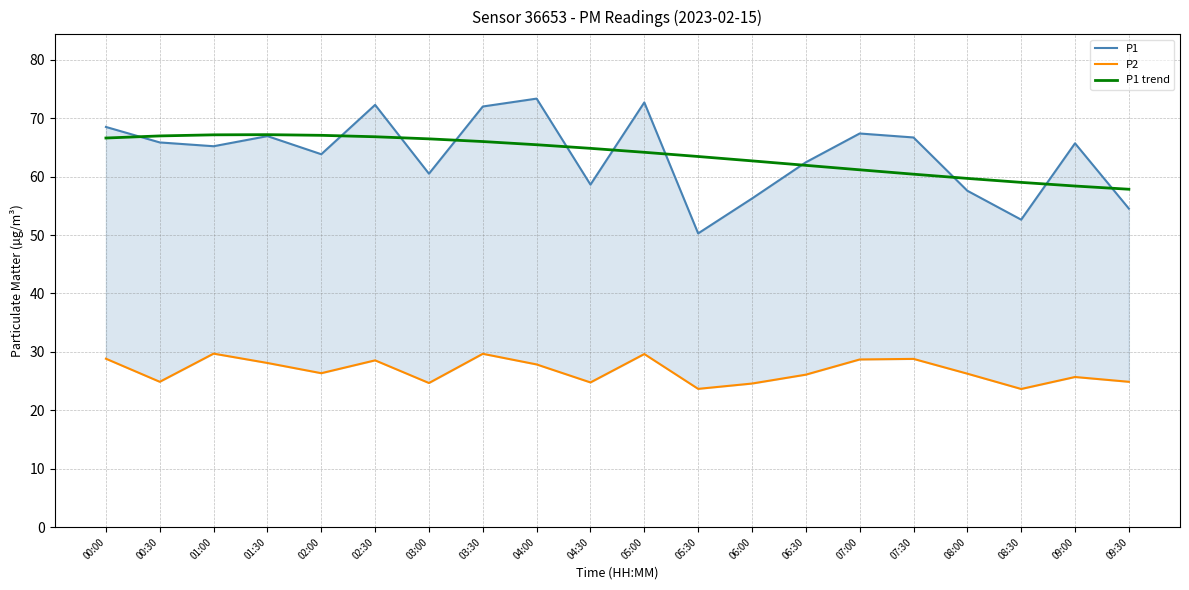

What is the value of the P1 point at the 17th from the left?

57.6